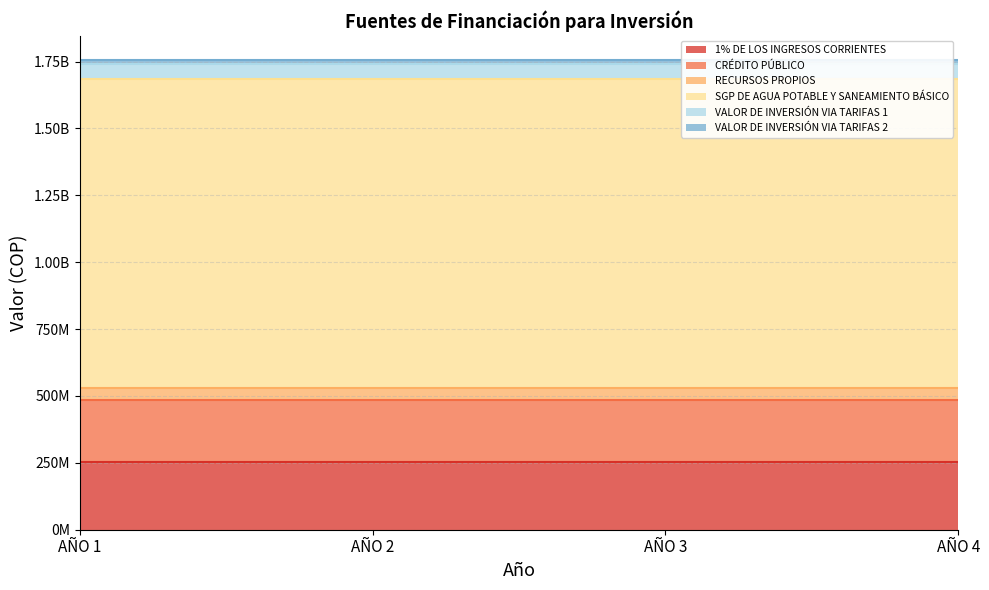

Reading left to right, extract all data points from this chart.

1% DE LOS INGRESOS CORRIENTES: 251595062	251595062	251595062	251595062
CRÉDITO PÚBLICO: 231803612	231803612	231803612	231803612
RECURSOS PROPIOS: 46807948	46807948	46807948	46807948
SGP DE AGUA POTABLE Y SANEAMIENTO BÁSICO: 1155453910	1155453910	1155453910	1155453910
VALOR DE INVERSIÓN VIA TARIFAS 1: 53595328	53595328	53595328	53595328
VALOR DE INVERSIÓN VIA TARIFAS 2: 18205835	18205835	18205835	18205835